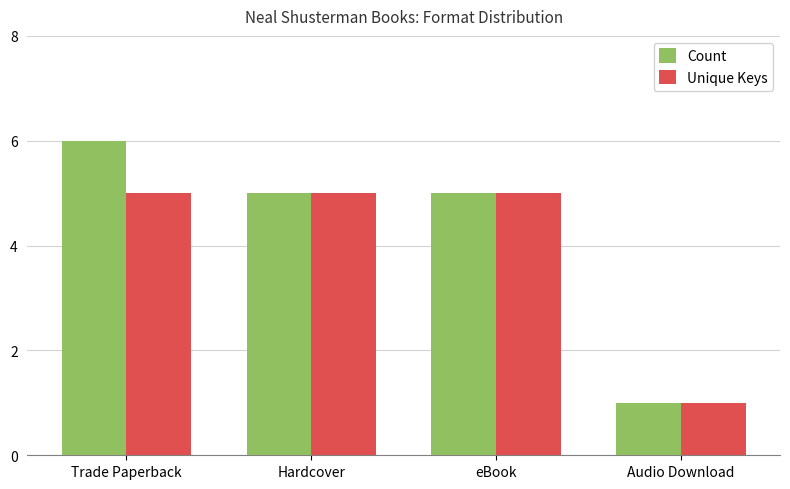

Which category has the highest value in the Count series?

Trade Paperback